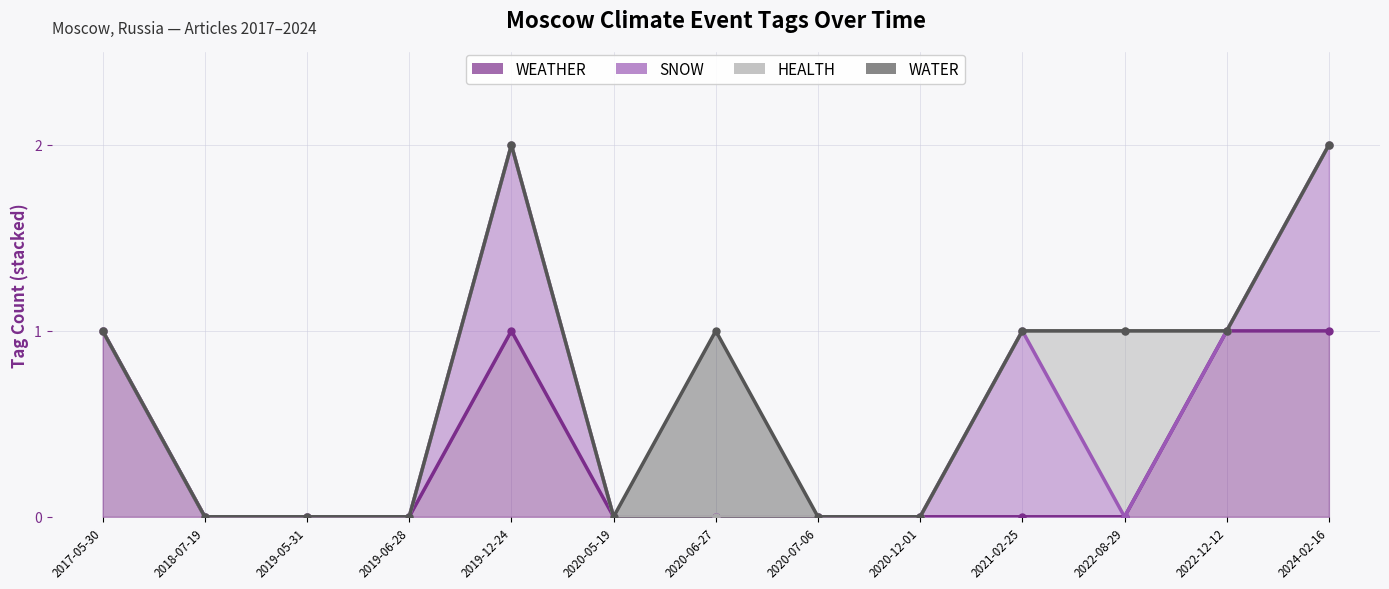

How many lines are shown in the chart?

4